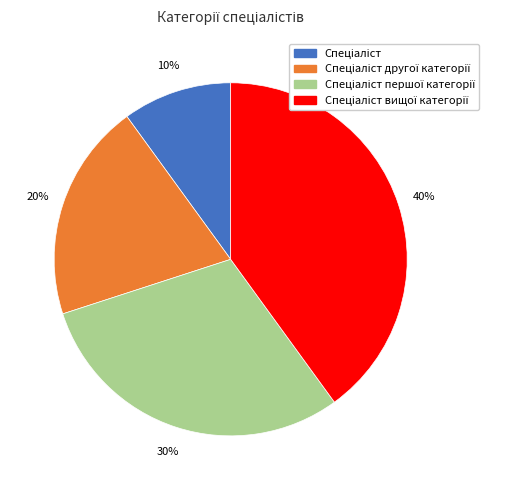

How many slices are in this pie chart?

4